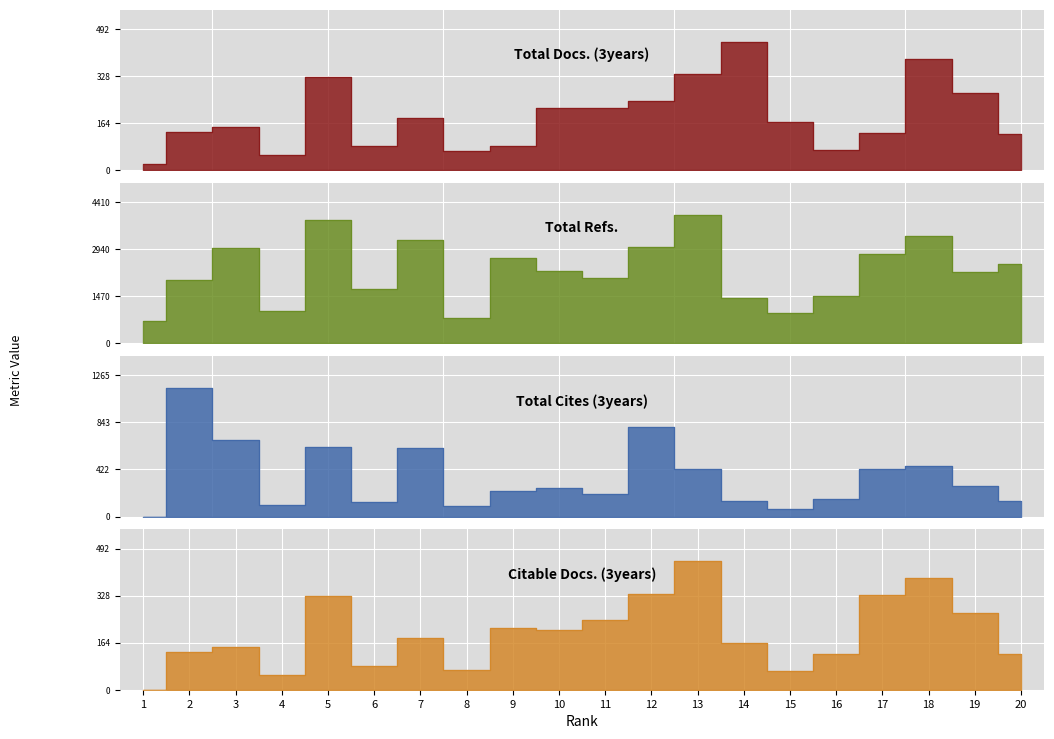

Which series has the largest total across all categories?

Total Refs.